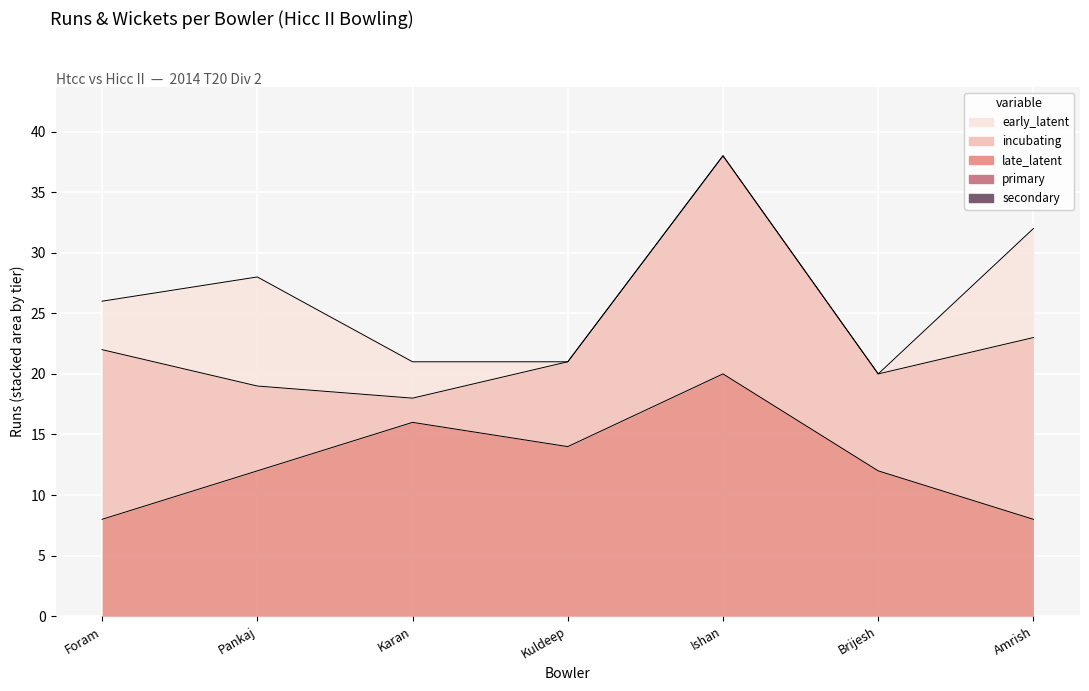

Reading left to right, extract all data points from this chart.

secondary: 0	0	0	0	0	0	0
primary: 0	0	0	0	0	0	0
late_latent: 8	12	16	14	20	12	8
incubating: 14	7	2	7	18	8	15
early_latent: 4	9	3	0	0	0	9